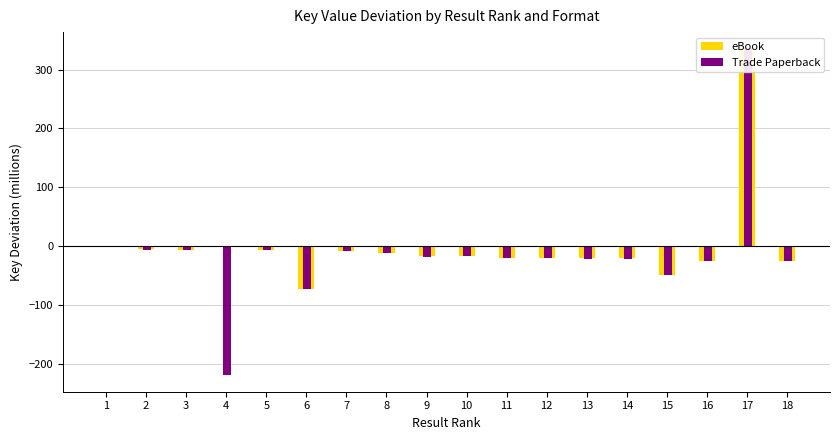

List the series in order of their peak value, highest first.

eBook, Trade Paperback